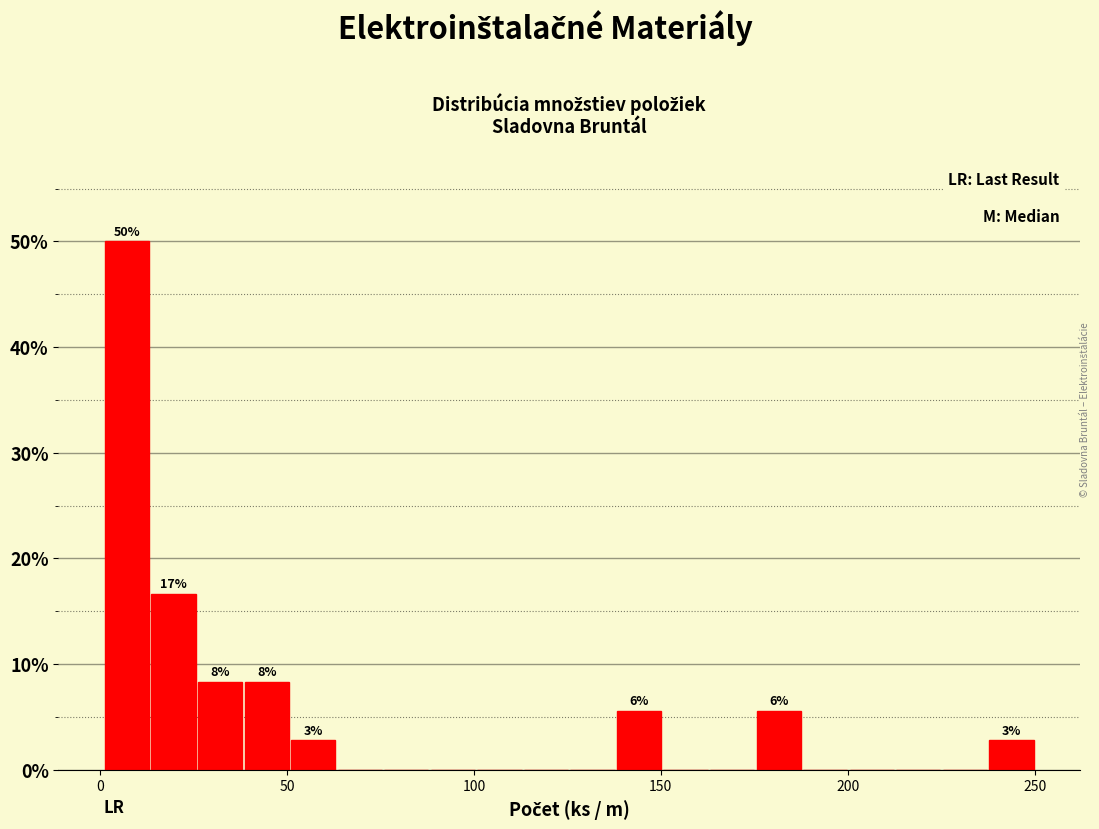

Read against the x-axis, roughly where is the centre of the tallest bar?

5